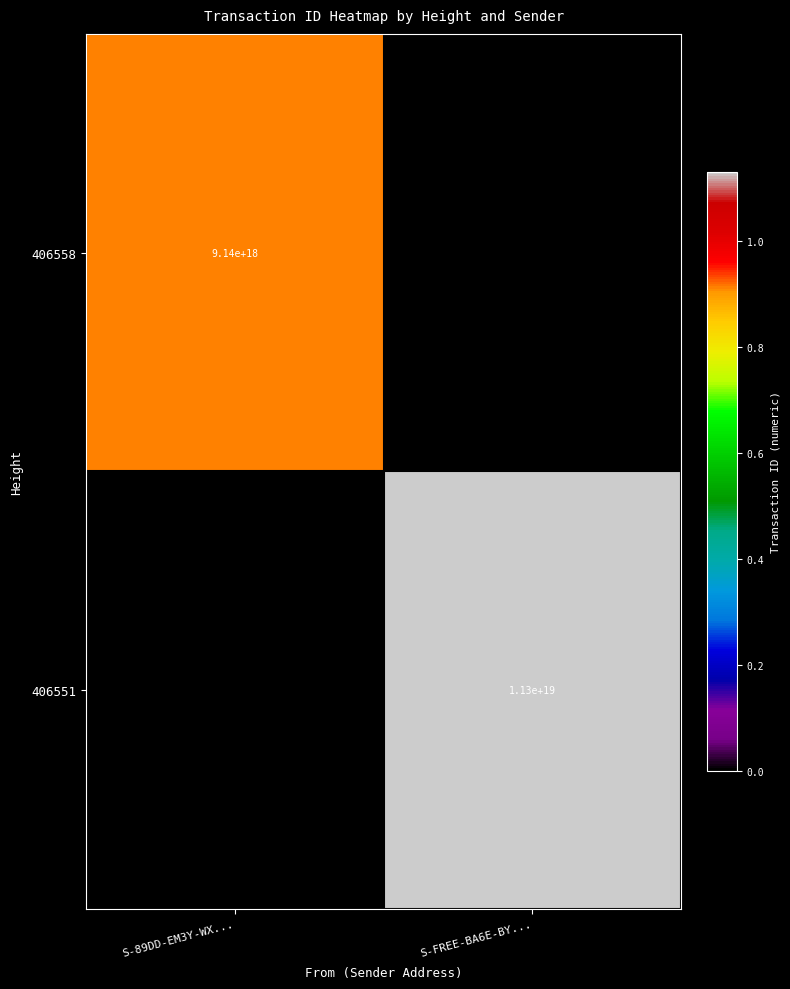

True or false: 406558 has a value of 9140000000000000000 at S-89DD-EM3Y-WX....

True